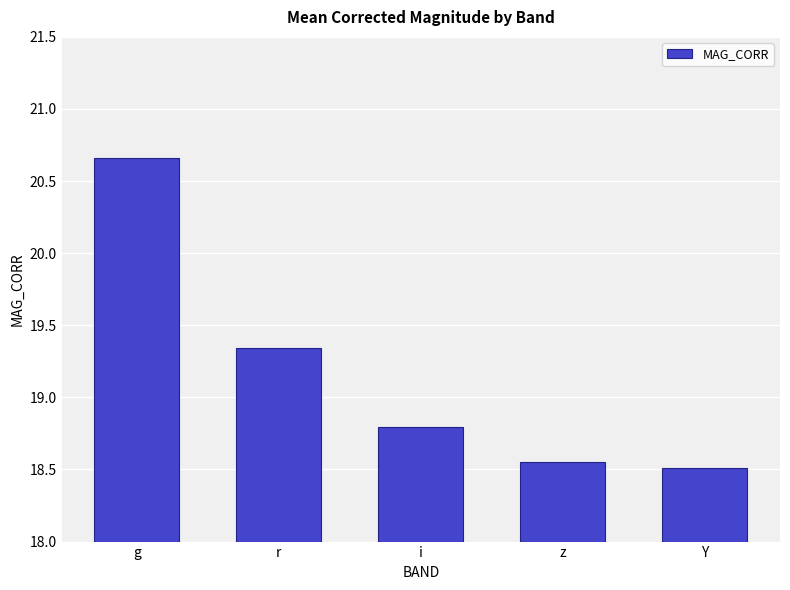

Is it true that the value at r is 27.8?

False